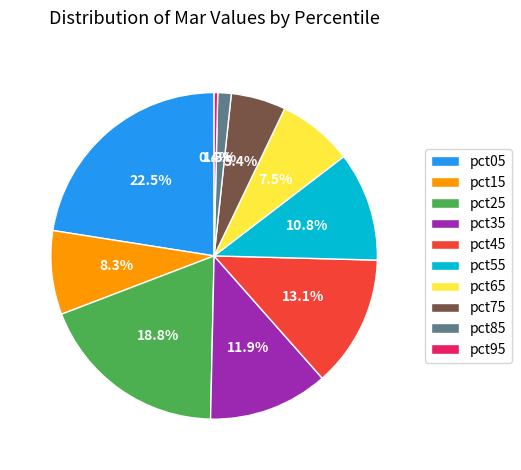

What is the smallest slice in the pie chart?

pct95